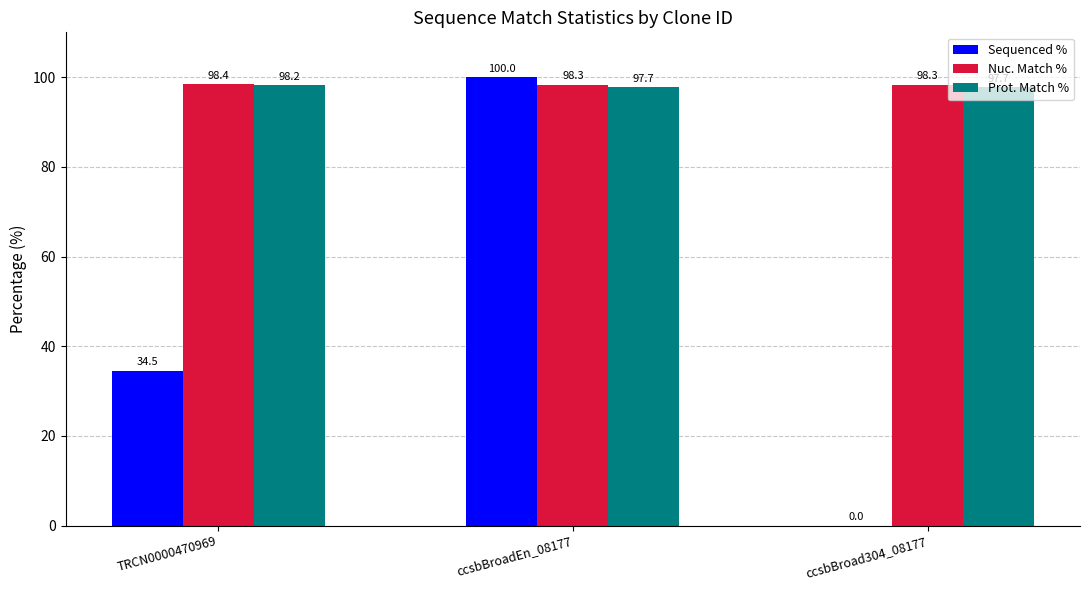

Does the chart contain stacked bars?

No